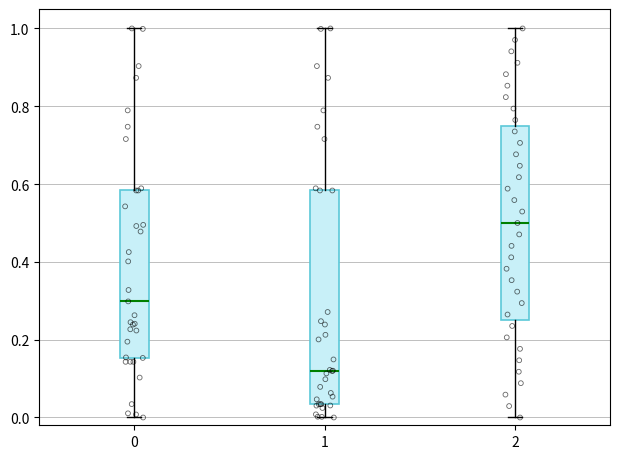

Reading left to right, transcribe this box plot: for each box, give where its median line is, the range the box spans, and where its two whiskers end, as read against the y-axis. The values are not printed on the chart, so give them approximately, as read against the axis.

0: median 0.30, box 0.16 to 0.58, whiskers 0.00 to 1.00
1: median 0.12, box 0.04 to 0.58, whiskers 0.00 to 1.00
2: median 0.50, box 0.26 to 0.76, whiskers 0.00 to 1.00